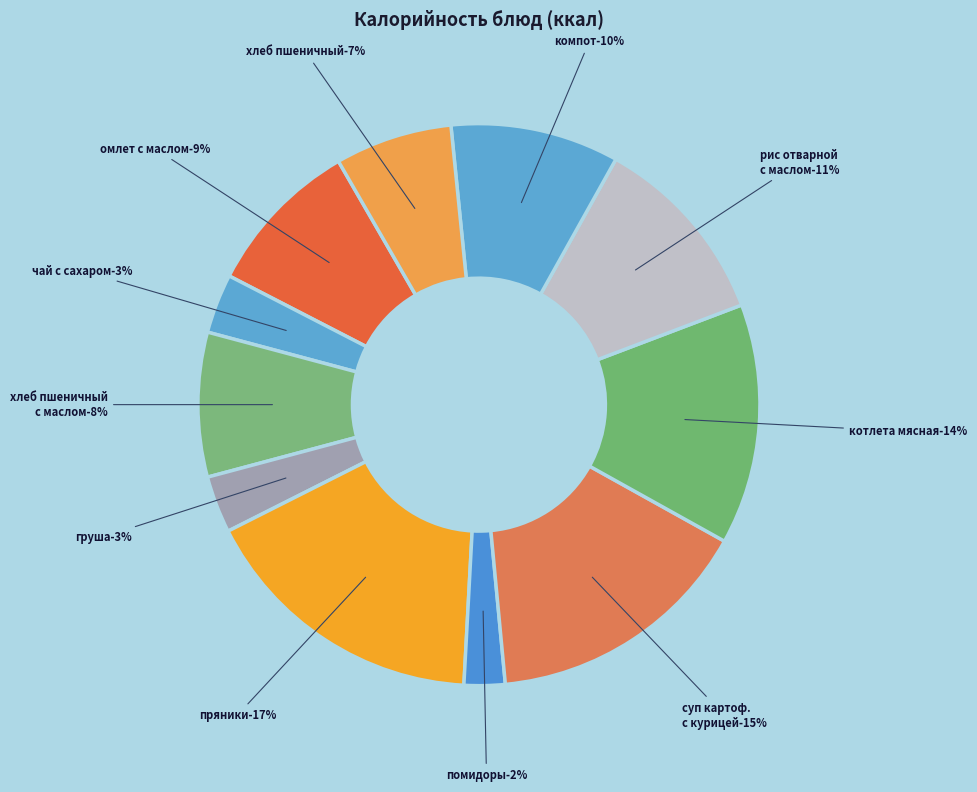

Combined, what portion of the pie is пряники and чай сладкий с сахаром?

20.1%